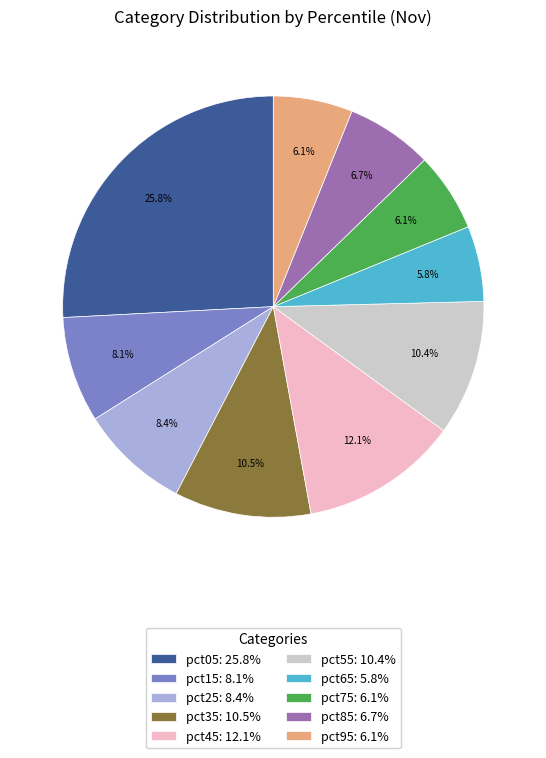

What percentage is the pct95 slice, to the nearest percent?

6%